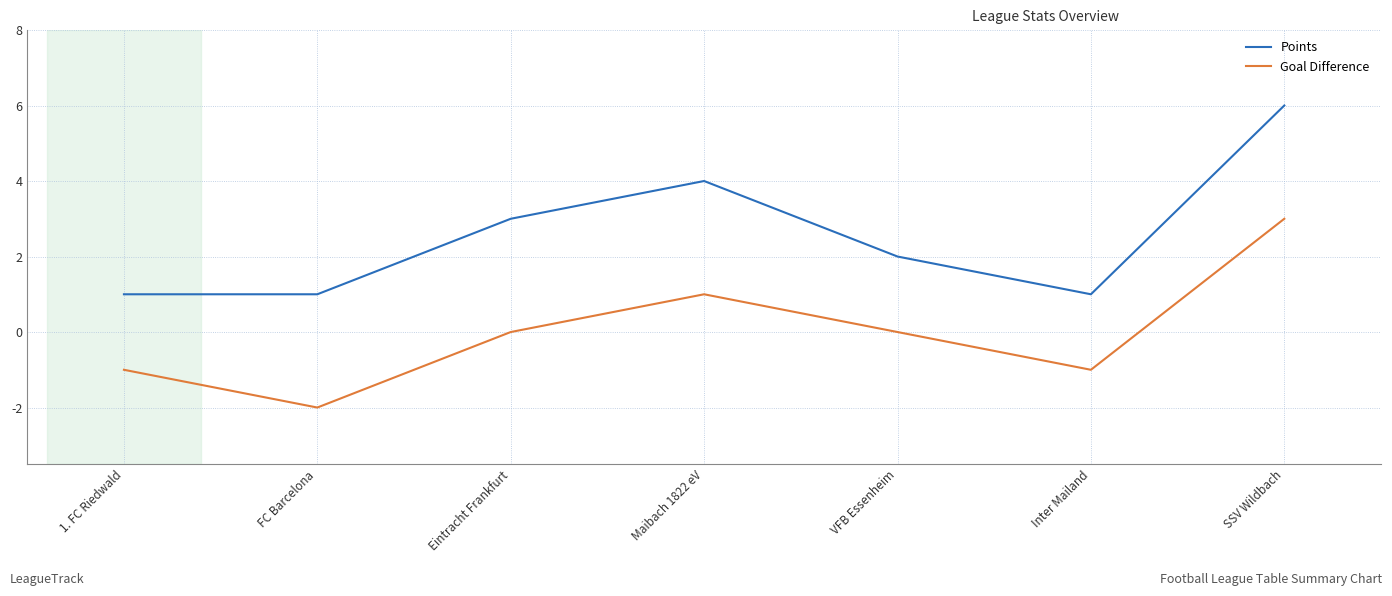

Which category has the highest value in the Goal Difference series?

SSV Wildbach